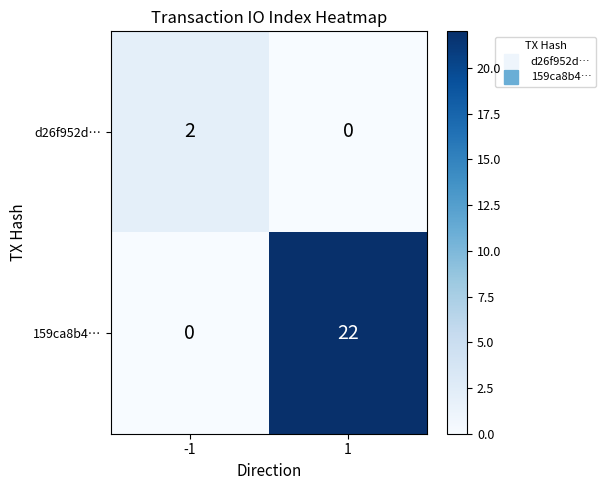

Which series has the largest total across all categories?

159ca8b4…